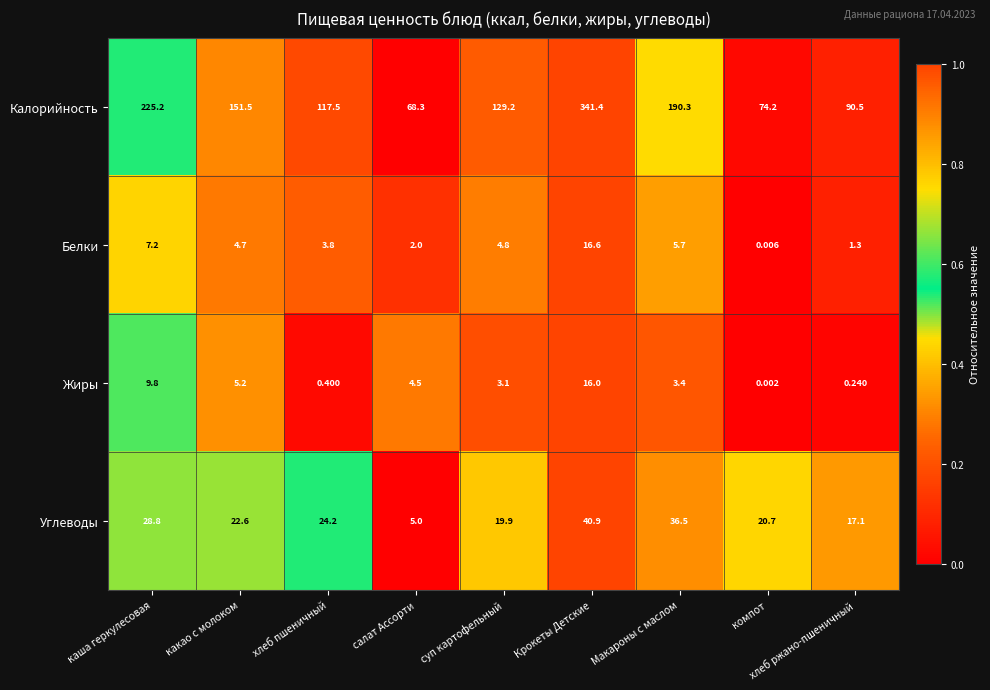

Which series has the widest spread of values?

Калорийность